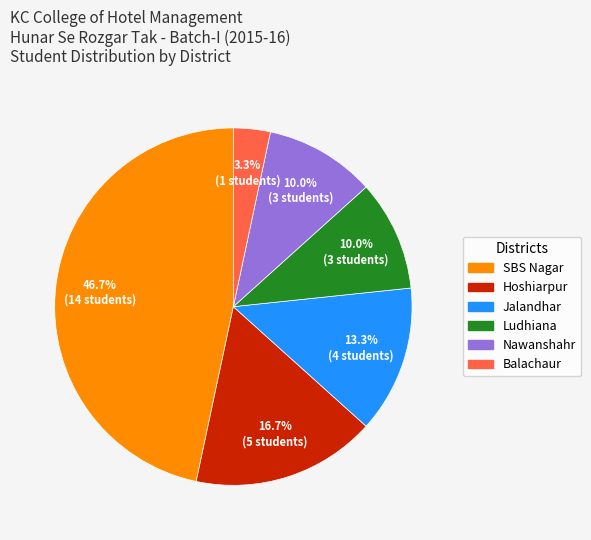

Count the number of slices in the pie.

6